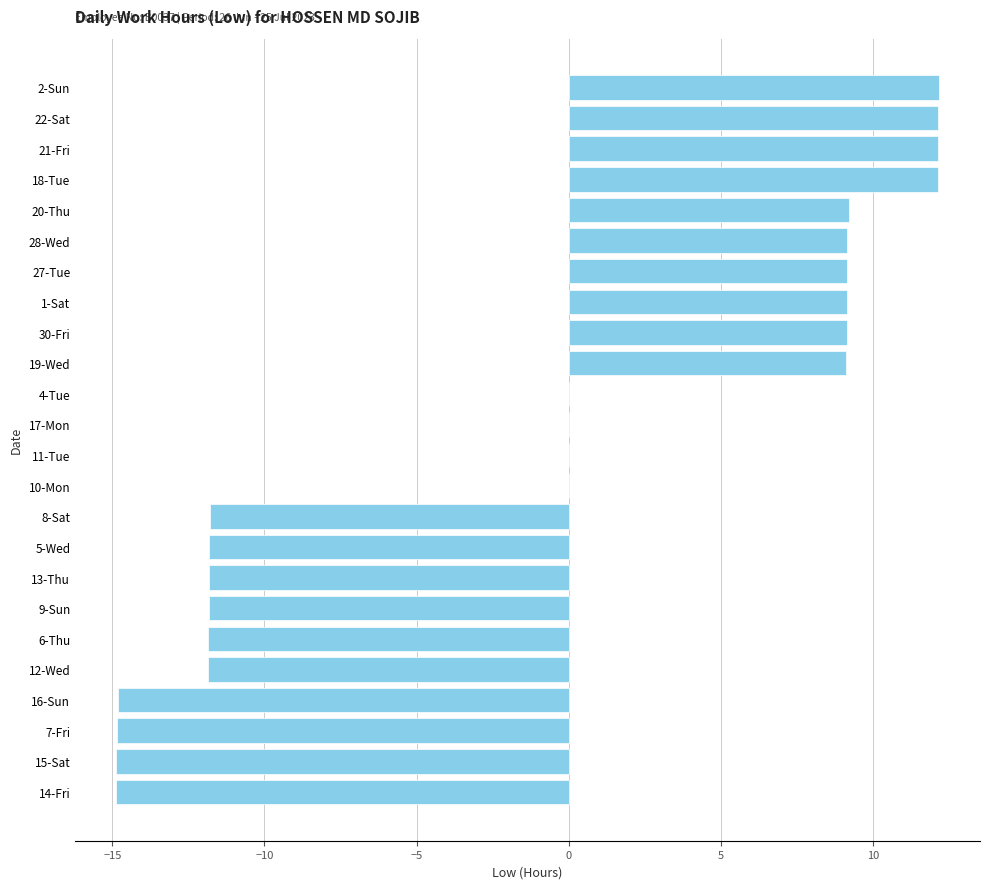

What is the maximum value shown in the chart?

12.2